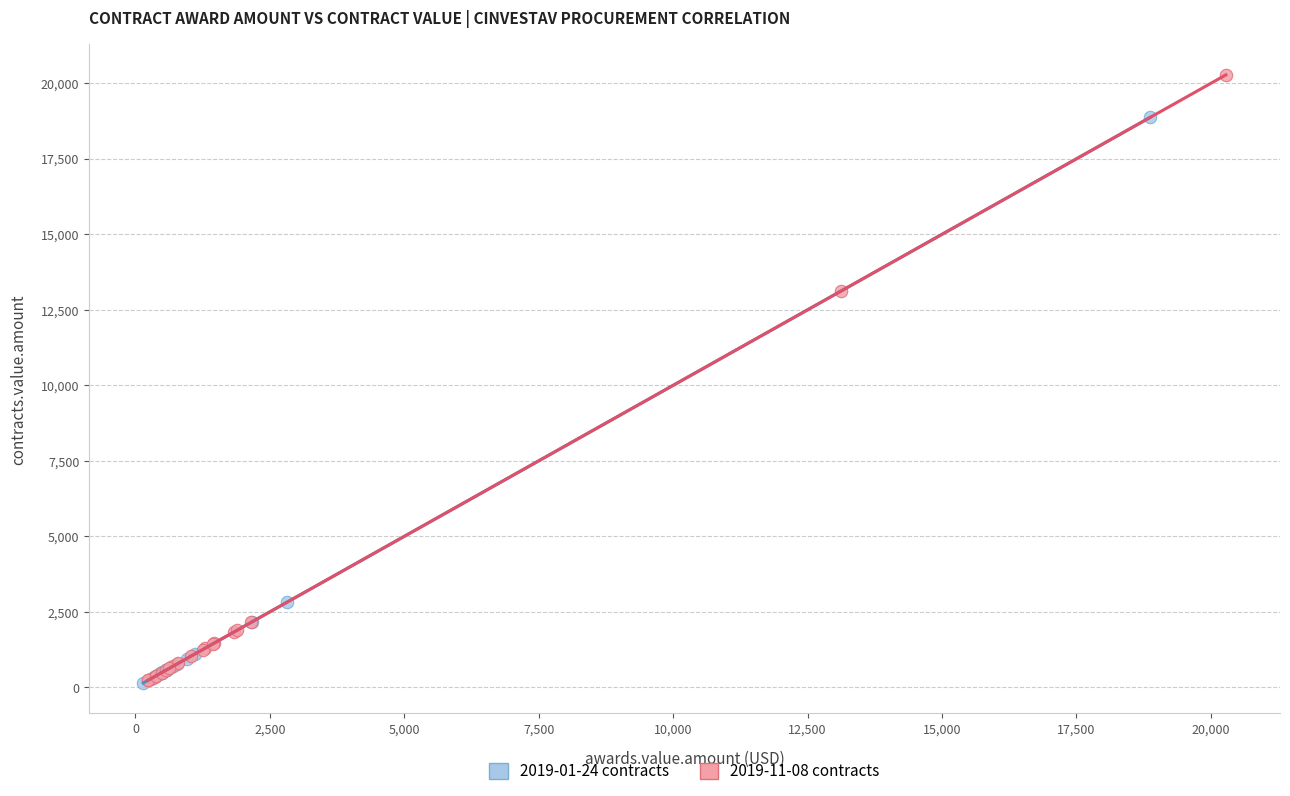

Which series reaches the maximum Y coordinate?

2019-11-08 contracts